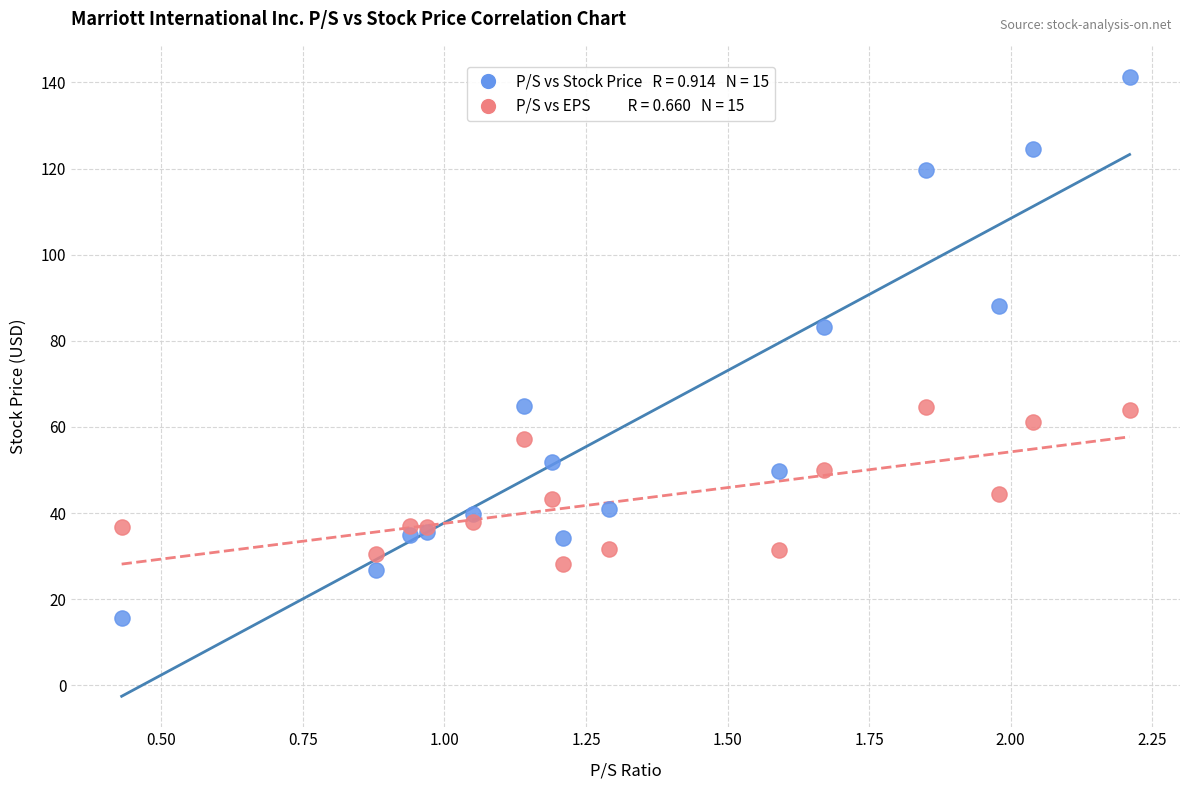

Across all series, what Y value is closest to 78?

83.1